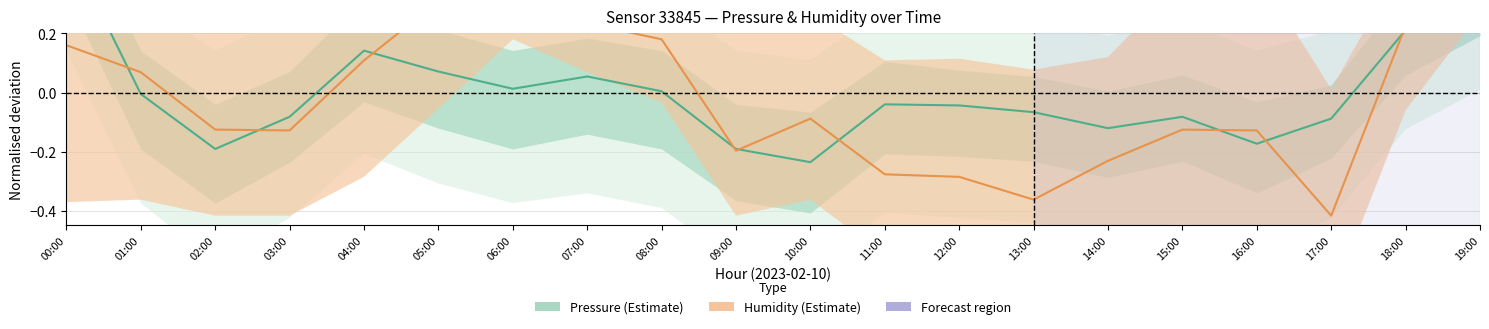

Reading left to right, transcribe all the data shown in this chart.

Pressure (Estimate): 0.5	-0.0	-0.2	-0.1	0.1	0.1	0.0	0.1	0.0	-0.2	-0.2	-0.0	-0.0	-0.1	-0.1	-0.1	-0.2	-0.1	0.2	0.3
Humidity (Estimate): 0.2	0.1	-0.1	-0.1	0.1	0.3	0.5	0.2	0.2	-0.2	-0.1	-0.3	-0.3	-0.4	-0.2	-0.1	-0.1	-0.4	0.2	0.6